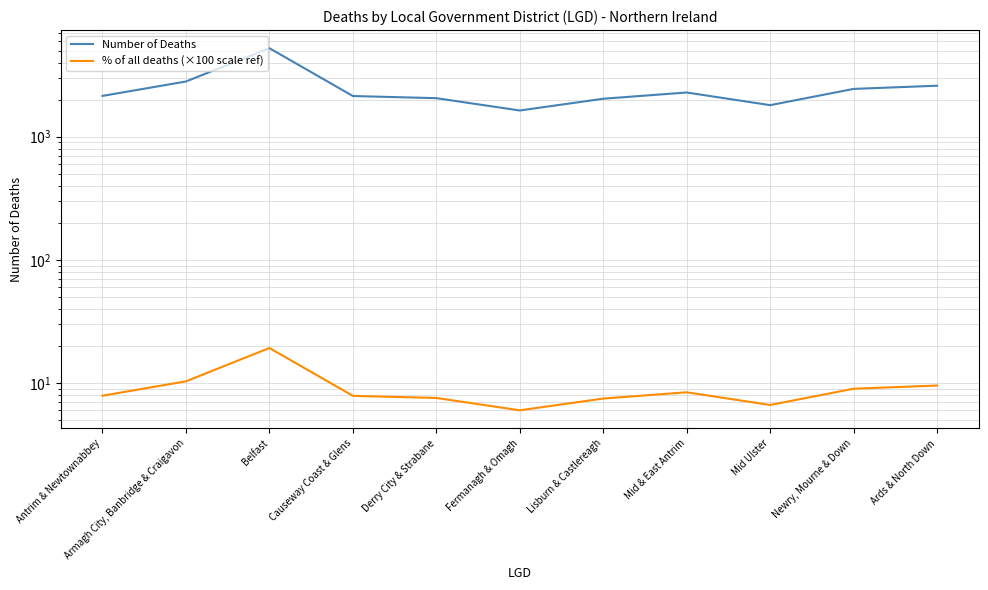

What is the total value across all series at Fermanagh & Omagh?

1640.0